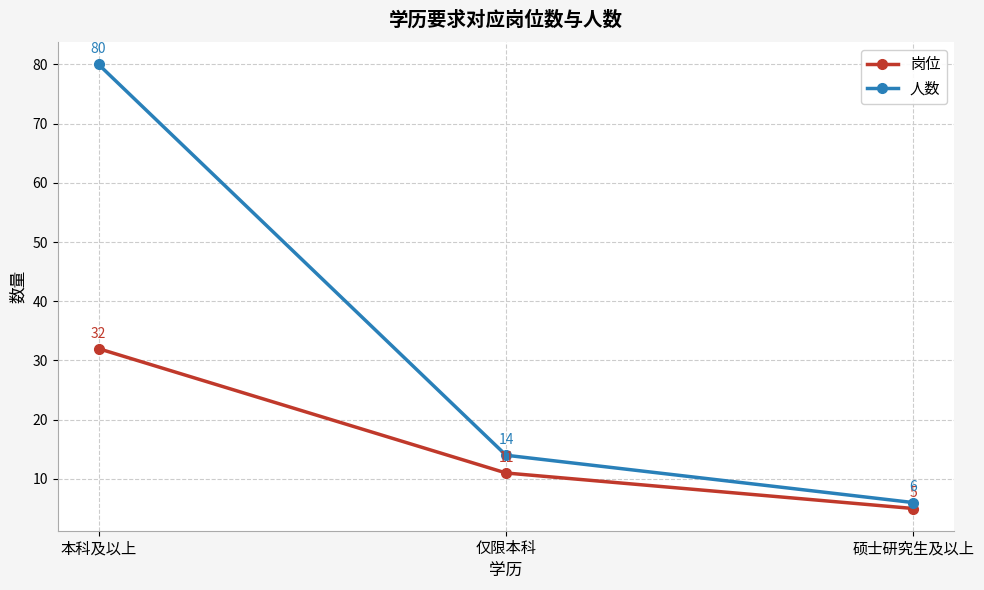

Rank the series by their average value, from highest to lowest.

人数, 岗位